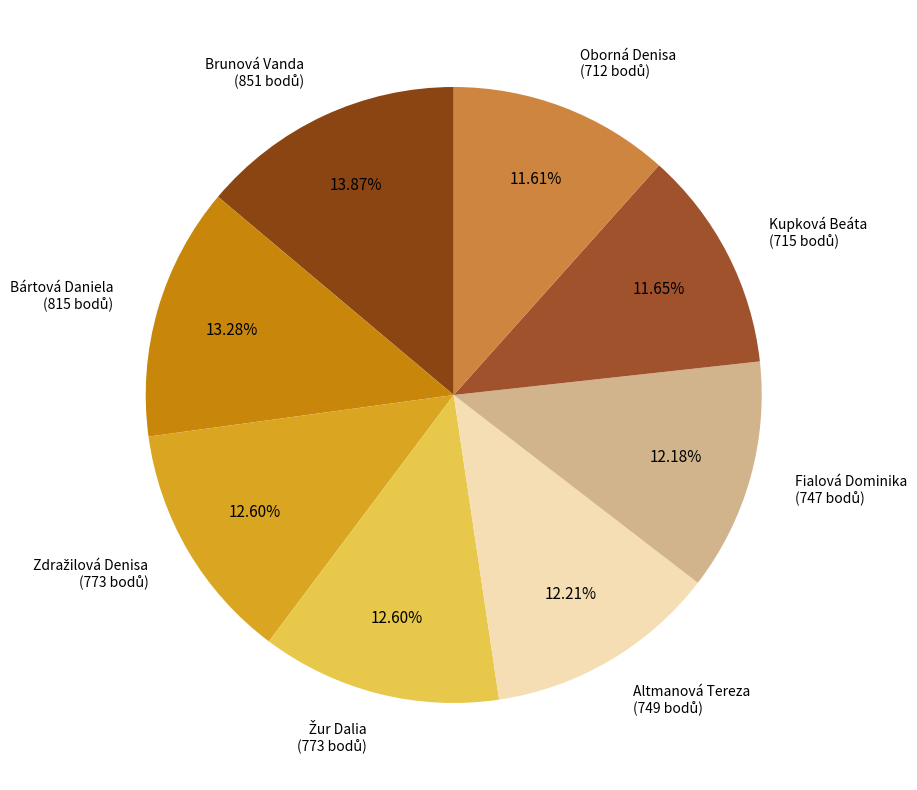

Does any single category account for the majority?

No